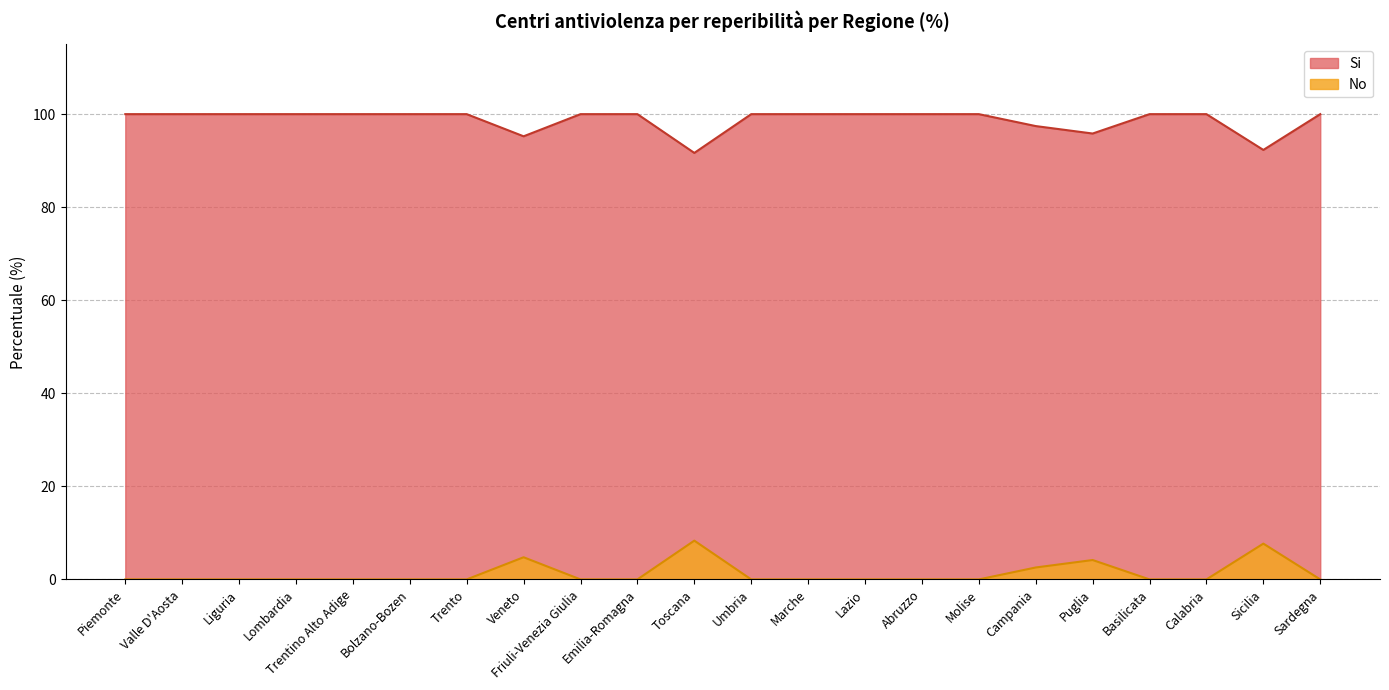

List the series in order of their overall mean, lowest first.

No, Si